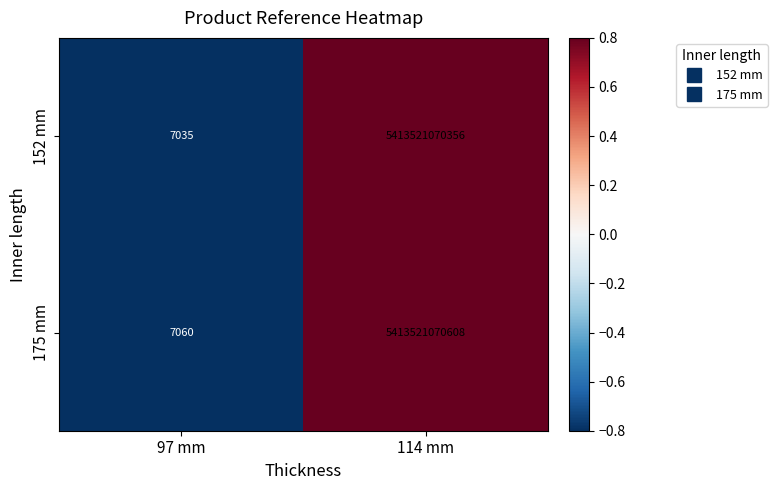

Which series has the widest spread of values?

175 mm